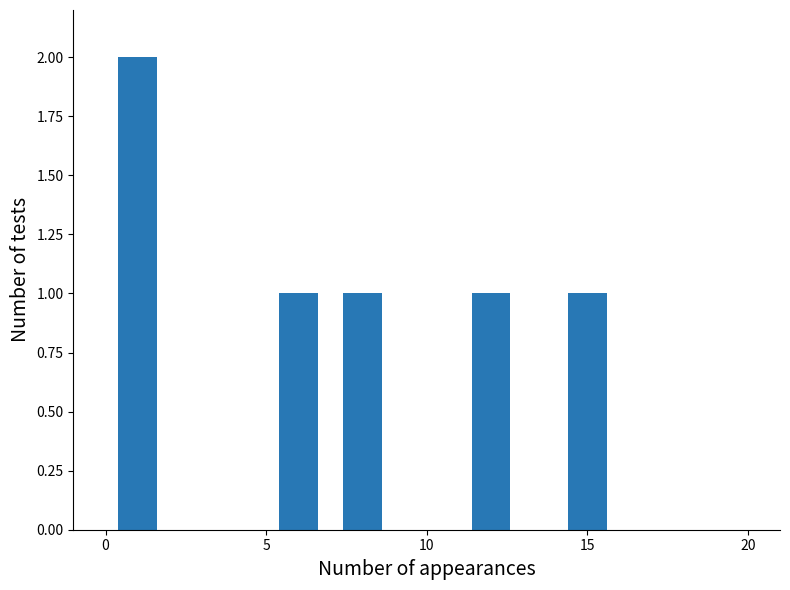

How many categories are shown in the chart?

5